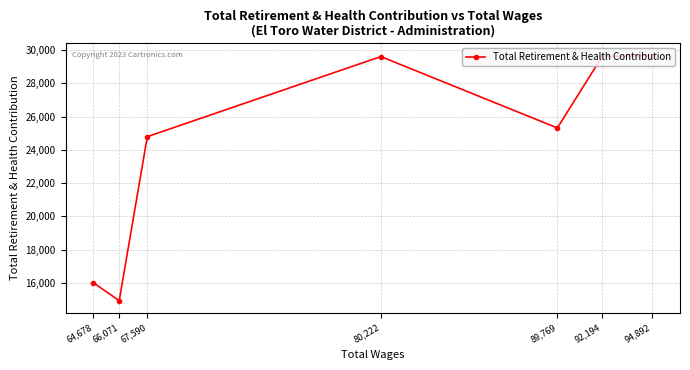

At which label is the value closest to 22301?

67,590